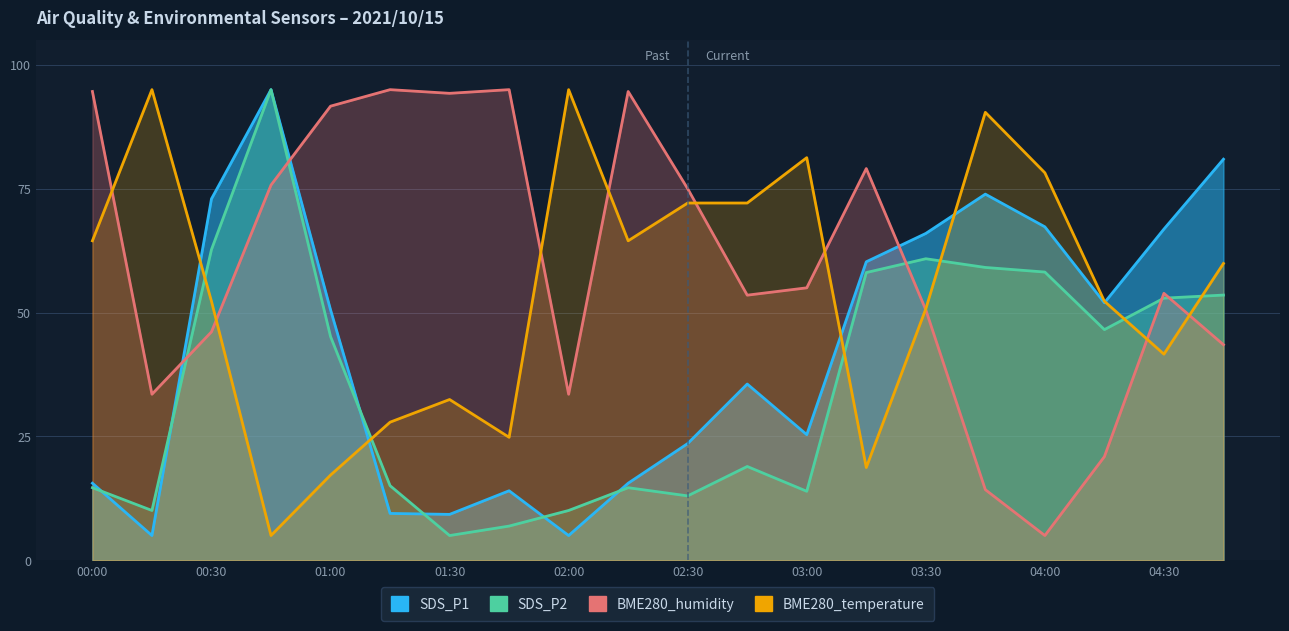

How many series are shown in this chart?

4